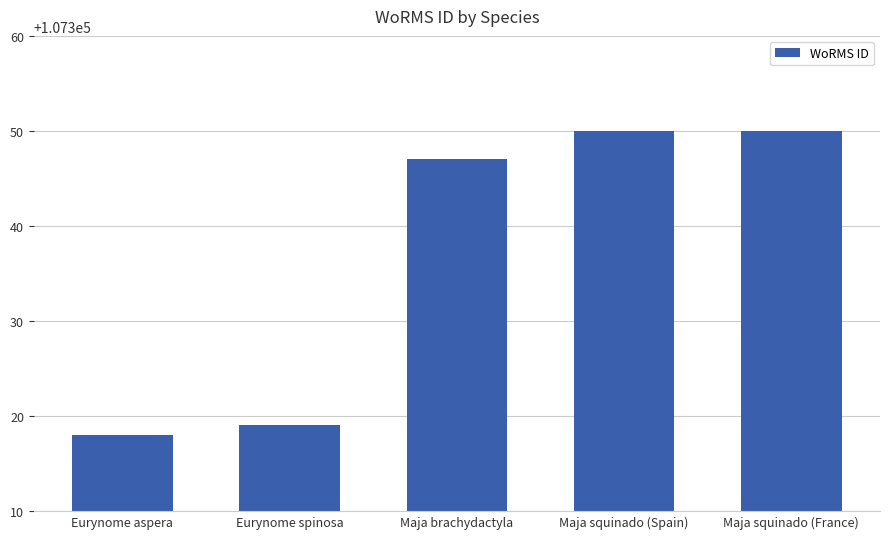

What is the difference between the second highest and second lowest values?

31